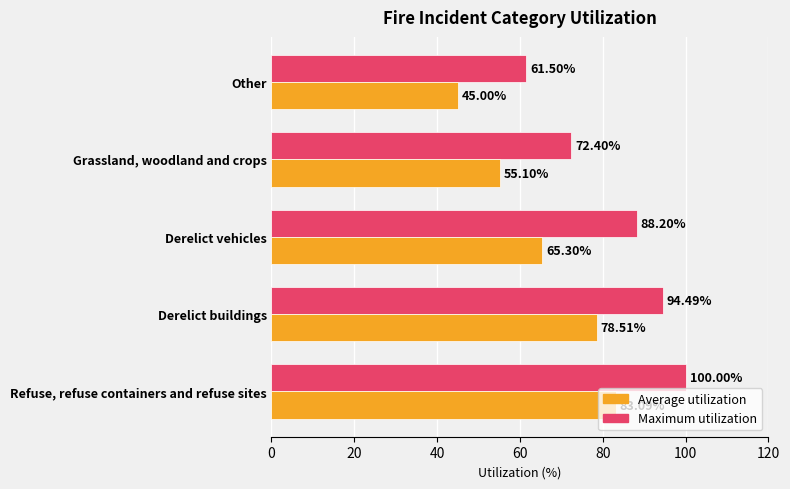

List the series in order of their overall mean, lowest first.

Average utilization, Maximum utilization